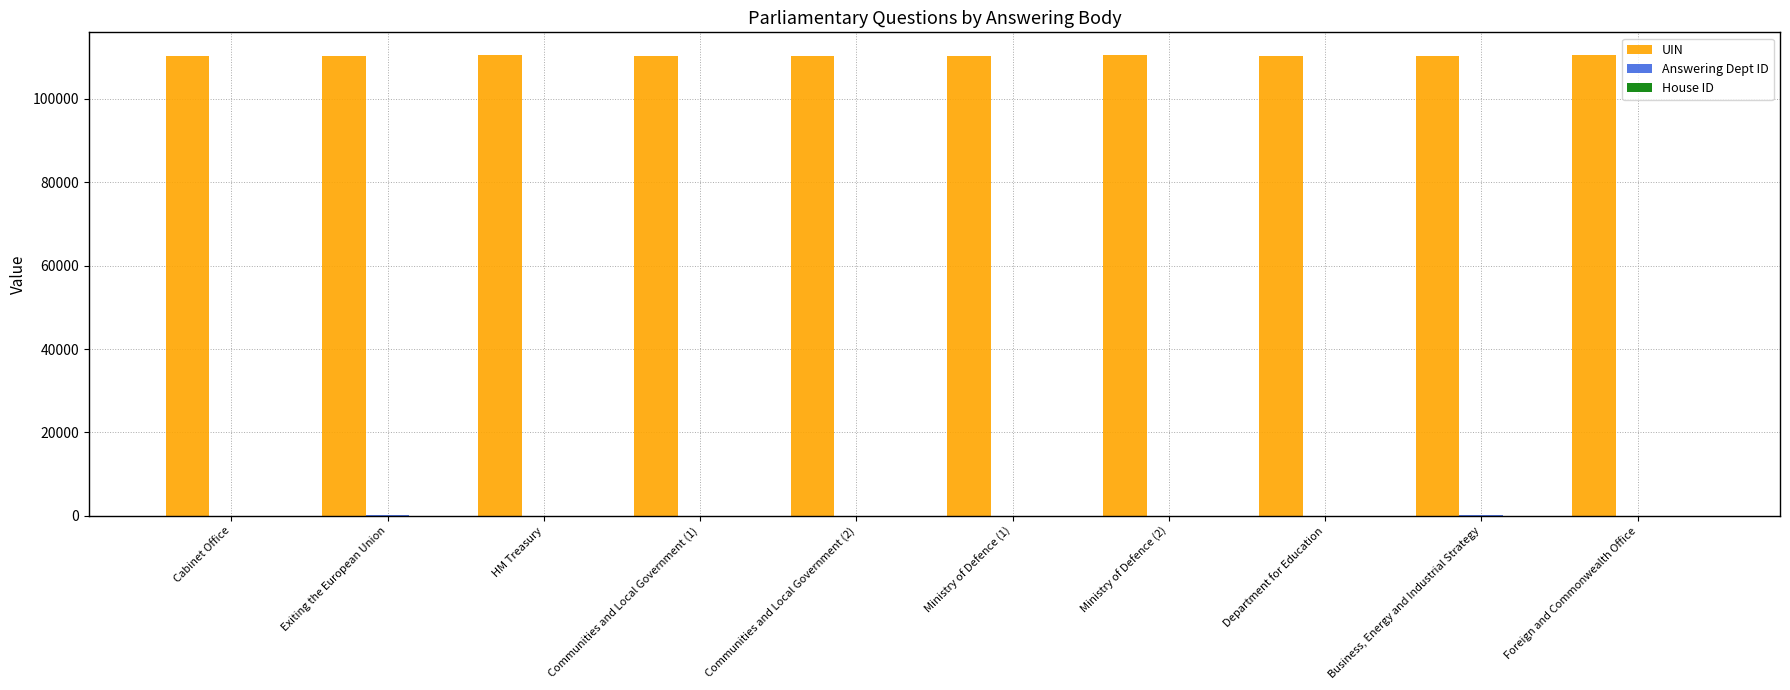

What is the highest value of the UIN series?

110448